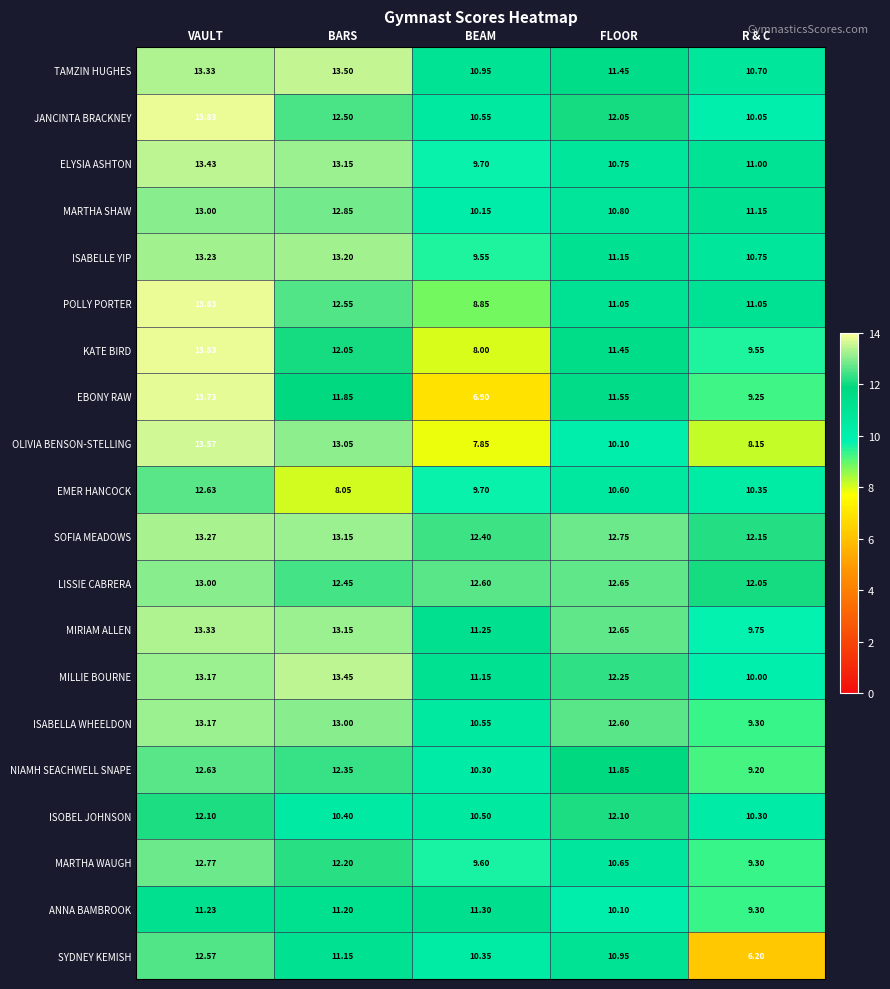

Between VAULT and R & C, which series saw the biggest shift?

SYDNEY KEMISH